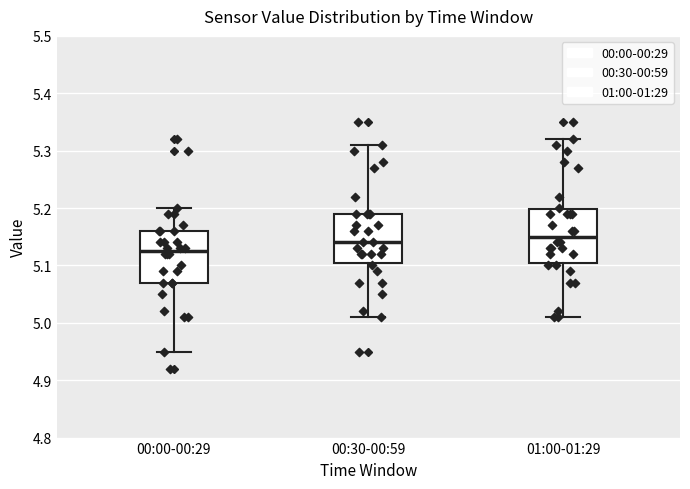

Reading left to right, read every box against the y-axis: the position of its median line, the range the box covers, and the ends of its whiskers. The values are not printed on the chart, so give them approximately, as read against the axis.

00:00-00:29: median 5.13, box 5.07 to 5.16, whiskers 4.95 to 5.20
00:30-00:59: median 5.14, box 5.11 to 5.19, whiskers 5.01 to 5.31
01:00-01:29: median 5.15, box 5.11 to 5.20, whiskers 5.01 to 5.32